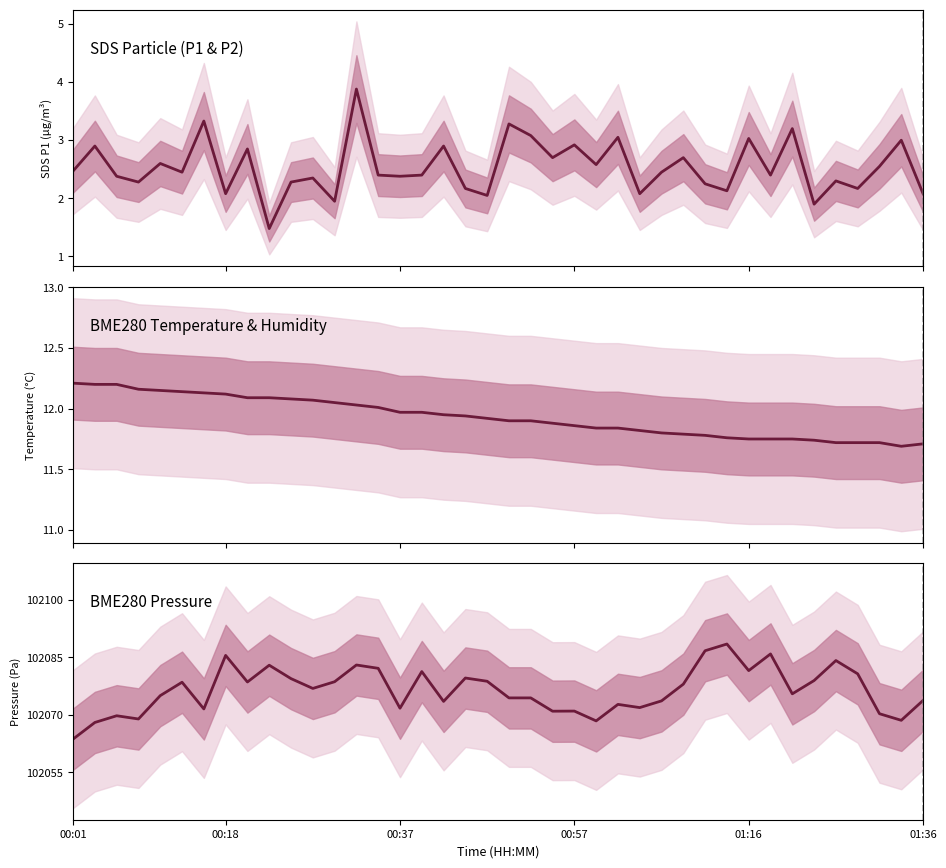

What is the label of the 23rd point from the right?

17